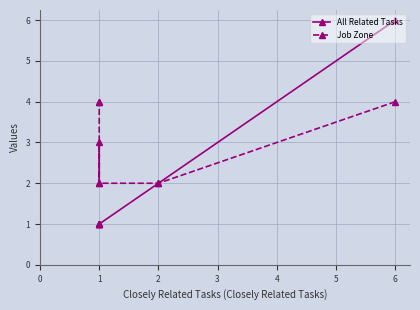

What is the minimum value for All Related Tasks?

1